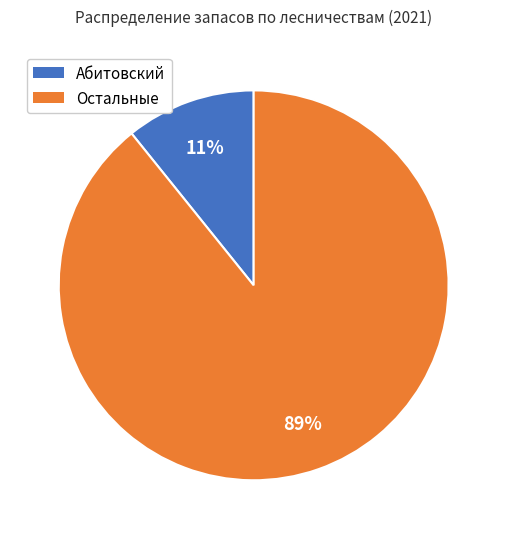

Is there a majority slice in this chart?

Yes